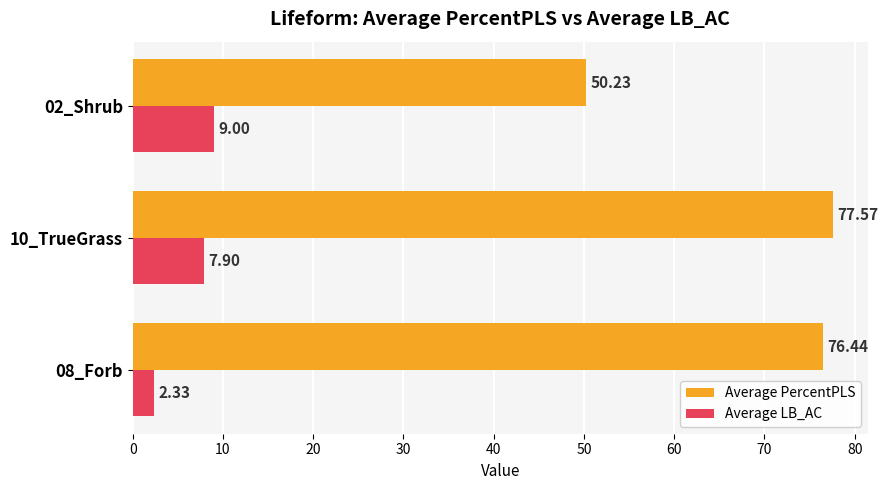

At how many categories does at least one series exceed 29?

3